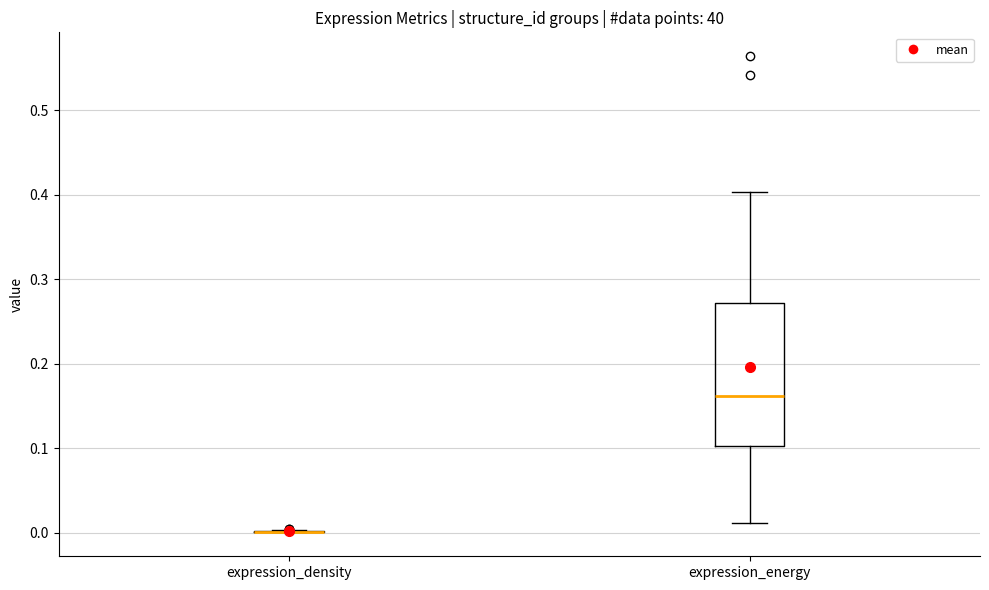

Where does the median line of the box for expression_energy sit on the y-axis? The values are not printed on the chart, so give them approximately, as read against the axis.

0.16